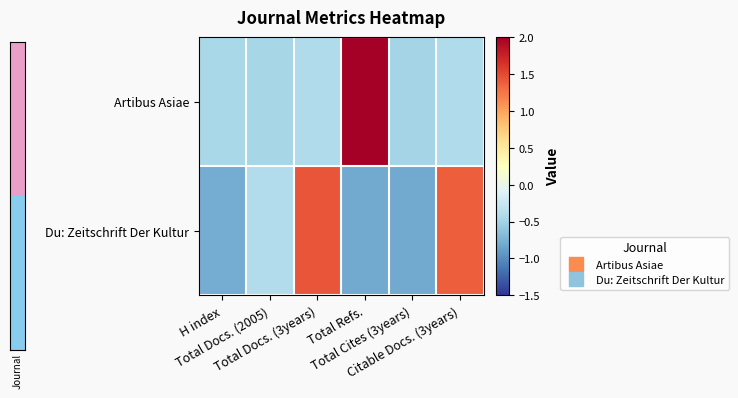

Which series has the largest total across all categories?

Du: Zeitschrift Der Kultur